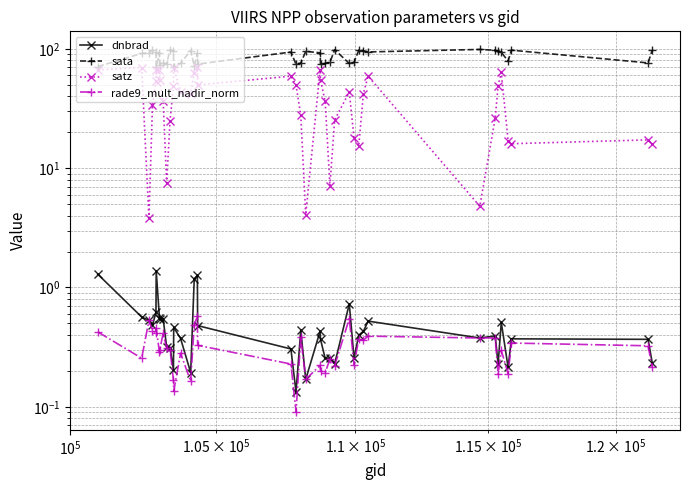

Does the chart display data point markers on the line(s)?

Yes